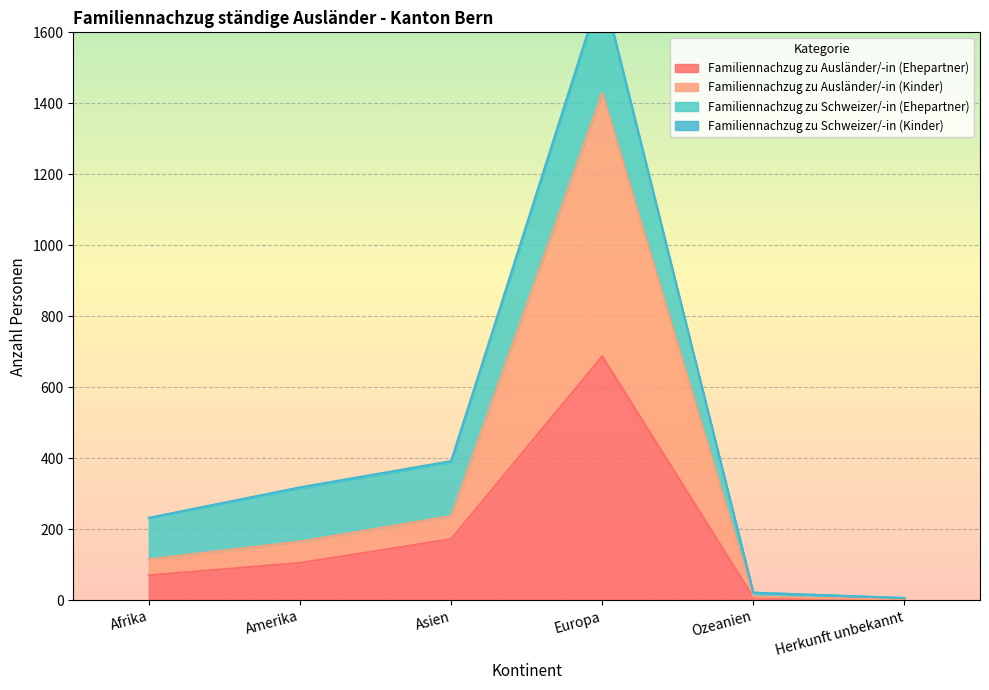

What is the value of the Familiennachzug zu Ausländer/-in (Kinder) point at the 1st from the left?

115